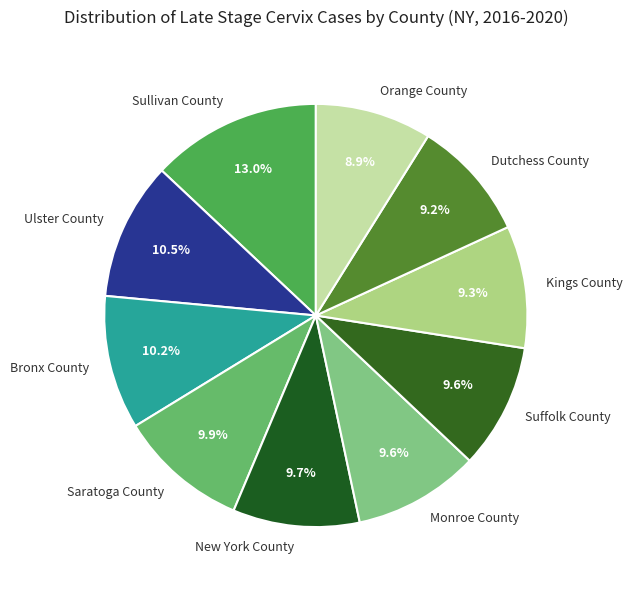

To the nearest percent, what is the difference between the Kings County and Sullivan County slice percentages?

4%